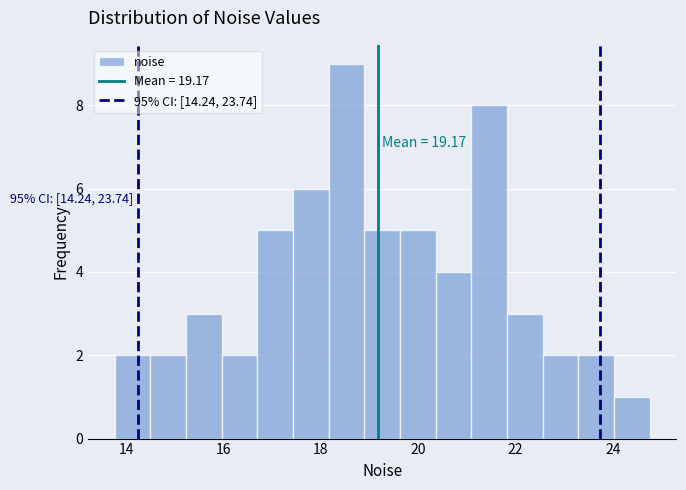

Read against the x-axis, roughly where is the centre of the tallest bar?

18.6